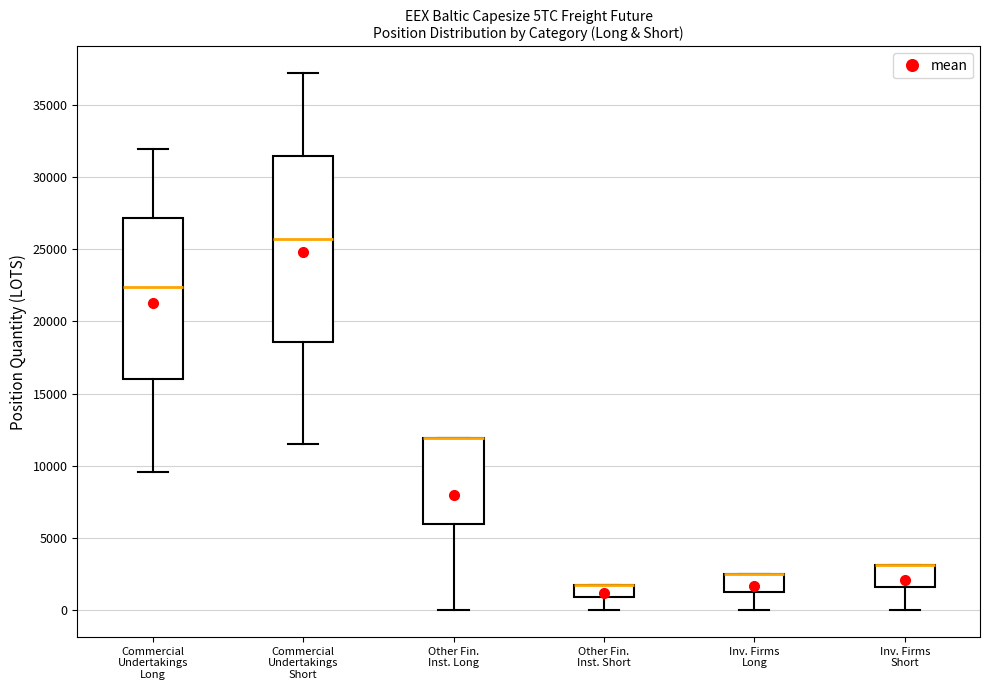

Reading left to right, transcribe this box plot: for each box, give where its median line is, the range the box spans, and where its two whiskers end, as read against the y-axis. The values are not printed on the chart, so give them approximately, as read against the axis.

Commercial Undertakings Long: median 22500, box 16000 to 27000, whiskers 9500 to 32000
Commercial Undertakings Short: median 25500, box 18500 to 31500, whiskers 11500 to 37000
Other Fin. Inst. Long: median 12000 (drawn on the box's upper edge), box 6000 to 12000, whiskers 0 to 12000
Other Fin. Inst. Short: median 2000 (drawn on the box's upper edge), box 1000 to 2000, whiskers 0 to 2000
Inv. Firms Long: median 2500 (drawn on the box's upper edge), box 1500 to 2500, whiskers 0 to 2500
Inv. Firms Short: median 3000 (drawn on the box's upper edge), box 1500 to 3000, whiskers 0 to 3000